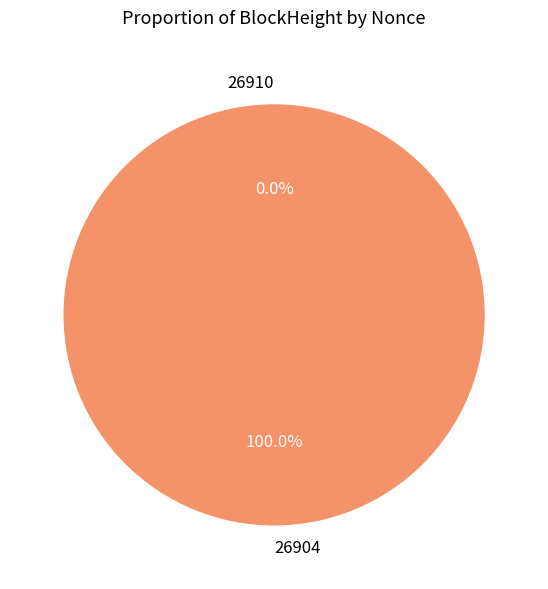

True or false: 26904 accounts for 99% of the total.

False